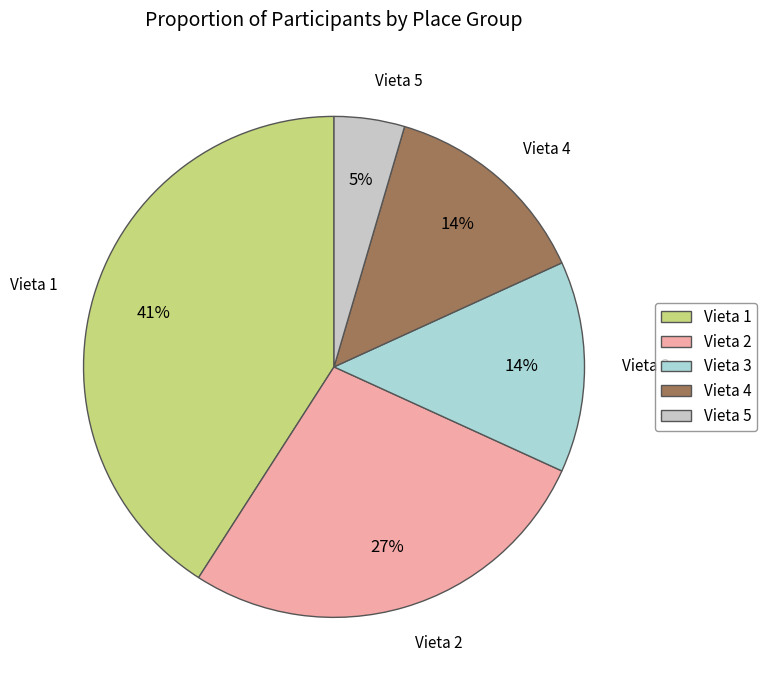

Do Vieta 5 and Vieta 3 together represent more than half of the pie?

No